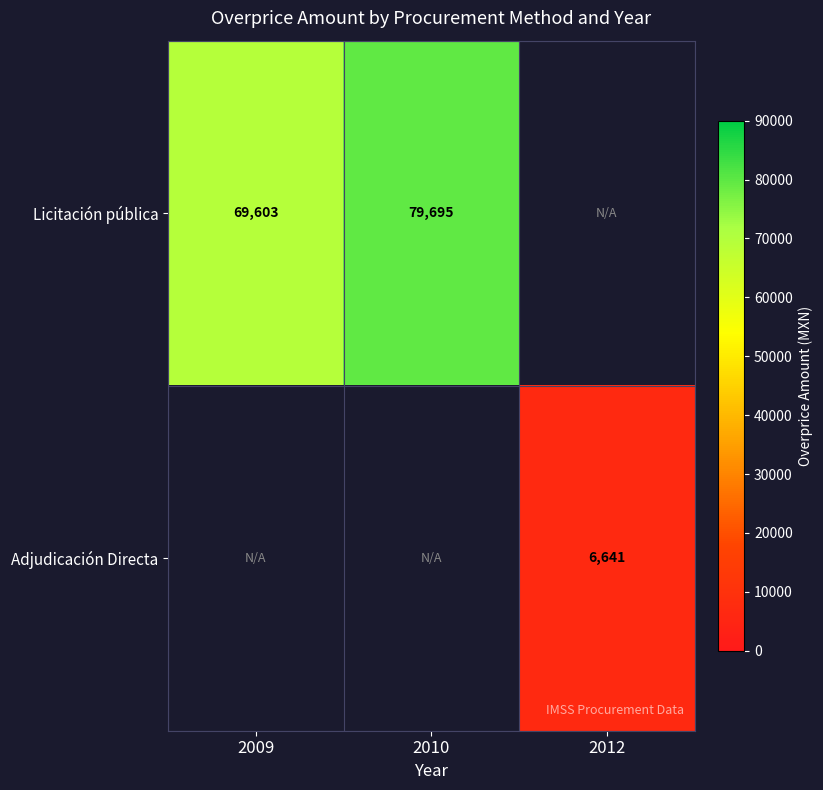

What is the lowest value of the Licitación pública series?

69602.5